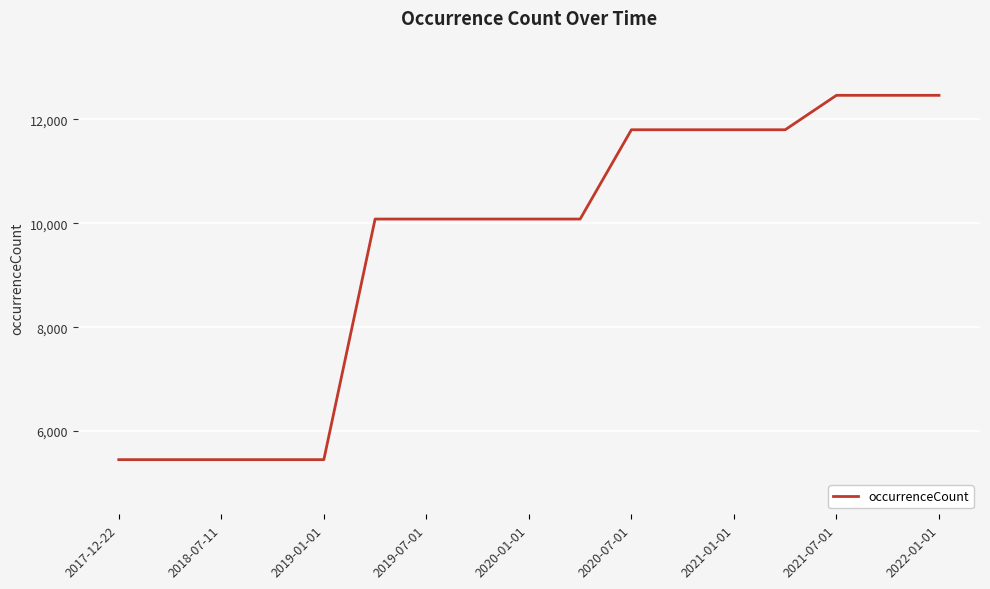

Reading left to right, transcribe all the data shown in this chart.

5449	5449	5449	5449	5449	10081	10081	10081	10081	10081	11800	11800	11800	11800	12463	12463	12463